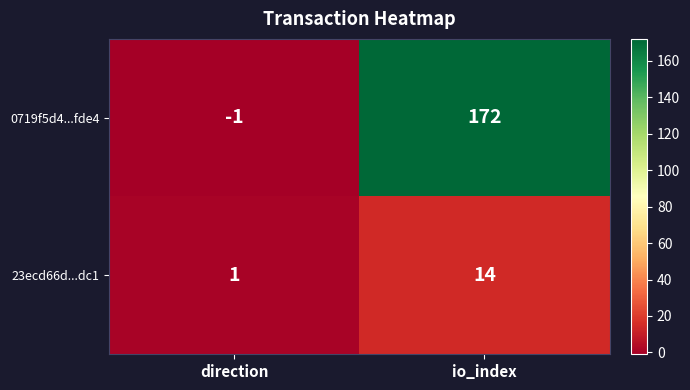

What is the average value of the 23ecd66d...dc1 series?

8